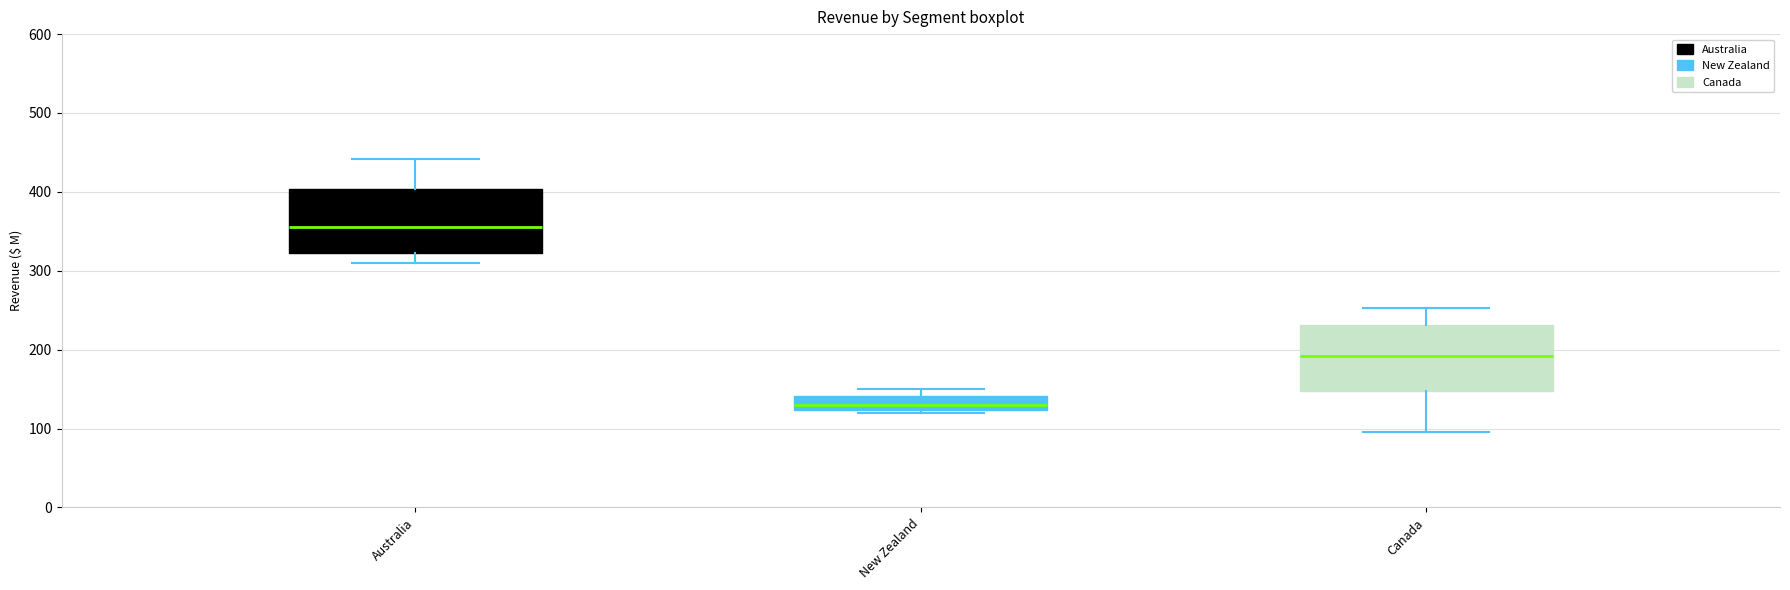

Reading left to right, read every box against the y-axis: the position of its median line, the range the box covers, and the ends of its whiskers. The values are not printed on the chart, so give them approximately, as read against the axis.

Australia: median 350, box 320 to 400, whiskers 310 to 440
New Zealand: median 130, box 120 to 140, whiskers 120 to 150
Canada: median 190, box 150 to 230, whiskers 100 to 250